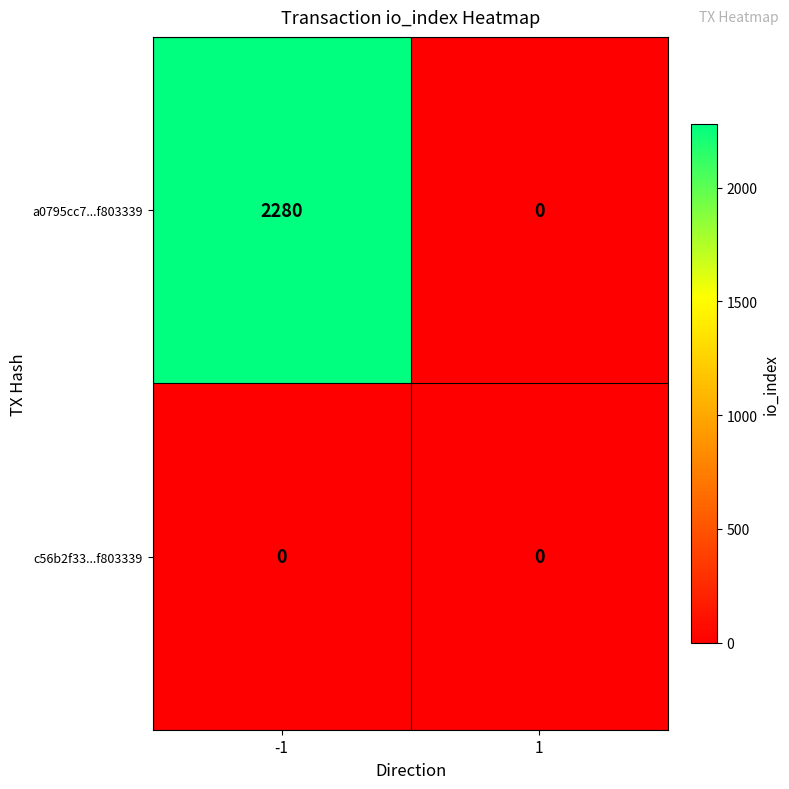

What is the spread (max minus min) of values at -1?

2280